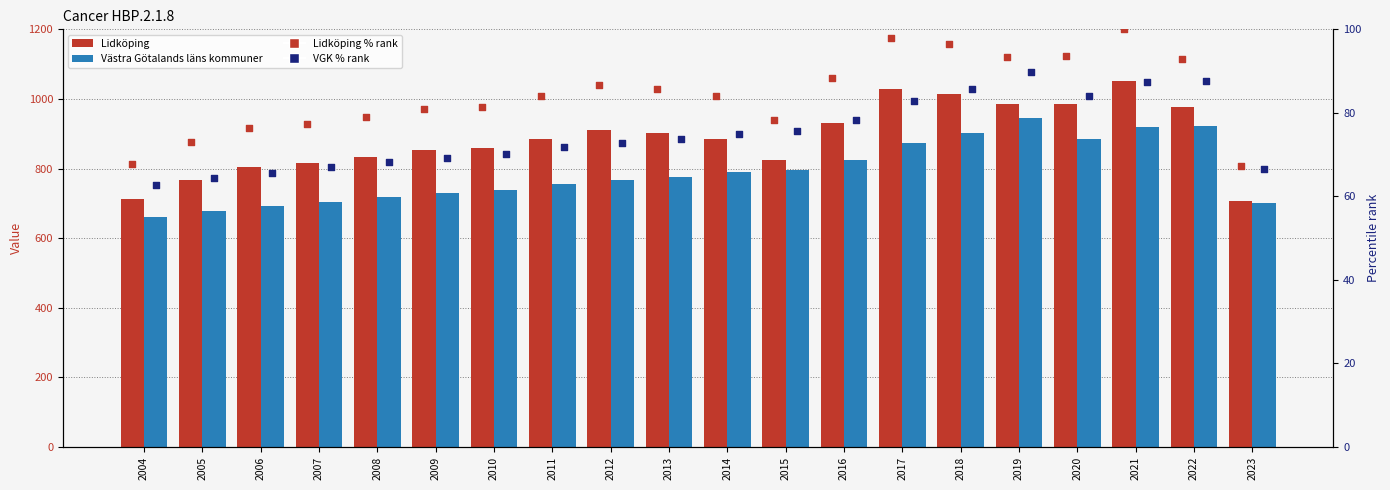

What are all the series names shown in the legend?

Lidköping, Västra Götalands läns kommuner, Lidköping % rank, VGK % rank